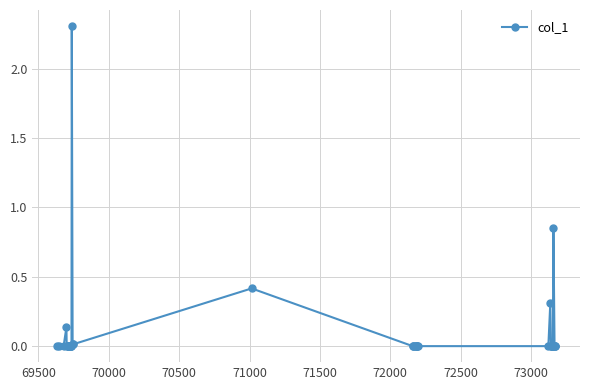

What is the value of the 16th point from the left?

2.3